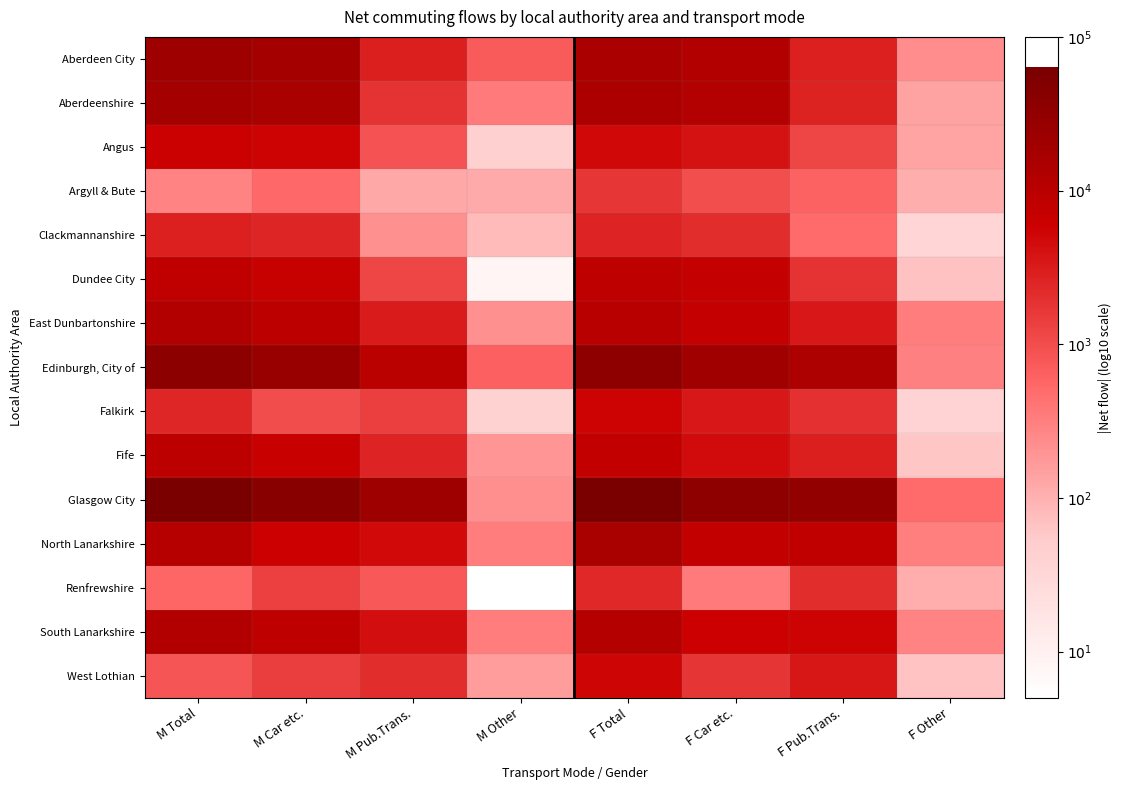

Which series has the largest total across all categories?

Glasgow City